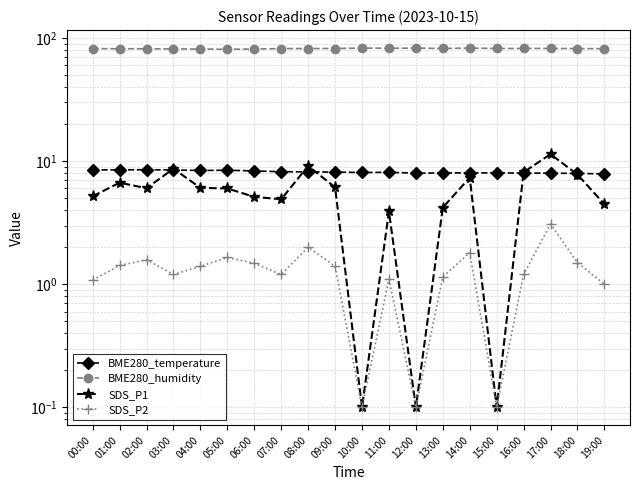

Which label corresponds to the largest value in the chart?

10:00